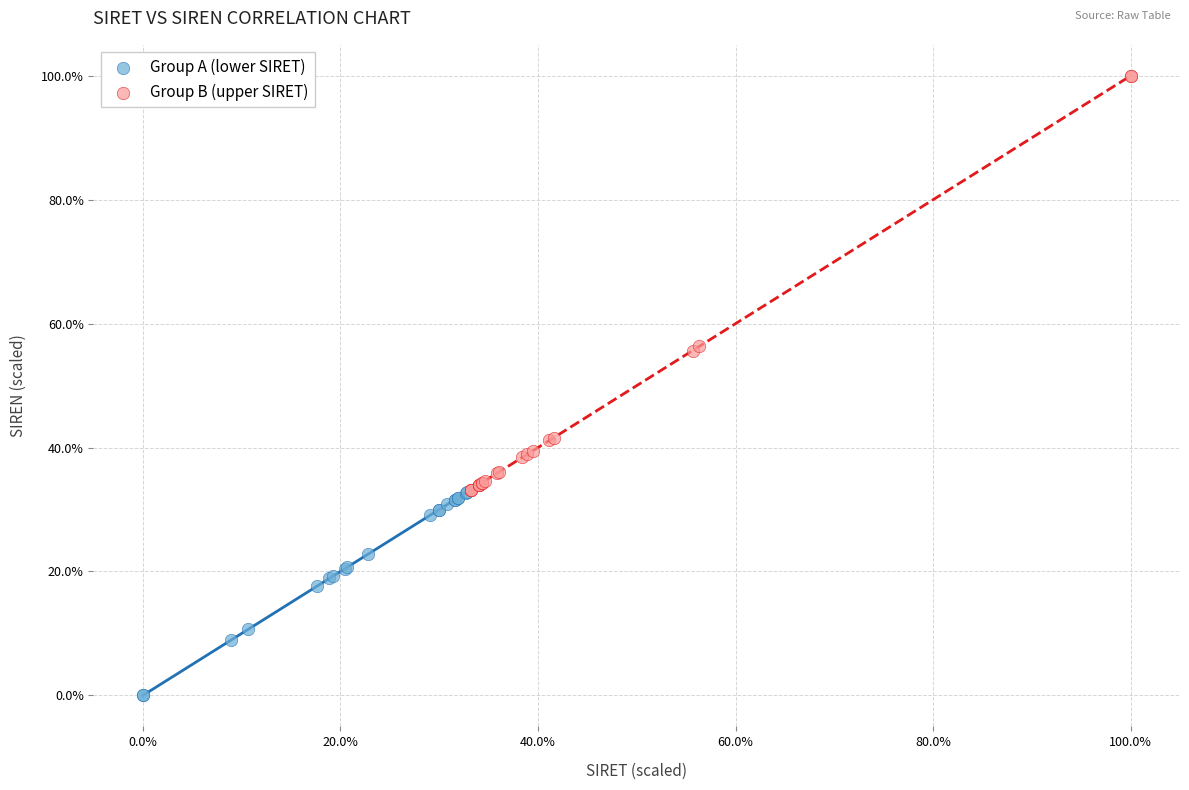

Which series contains the lowest Y value?

Group A (lower SIRET)